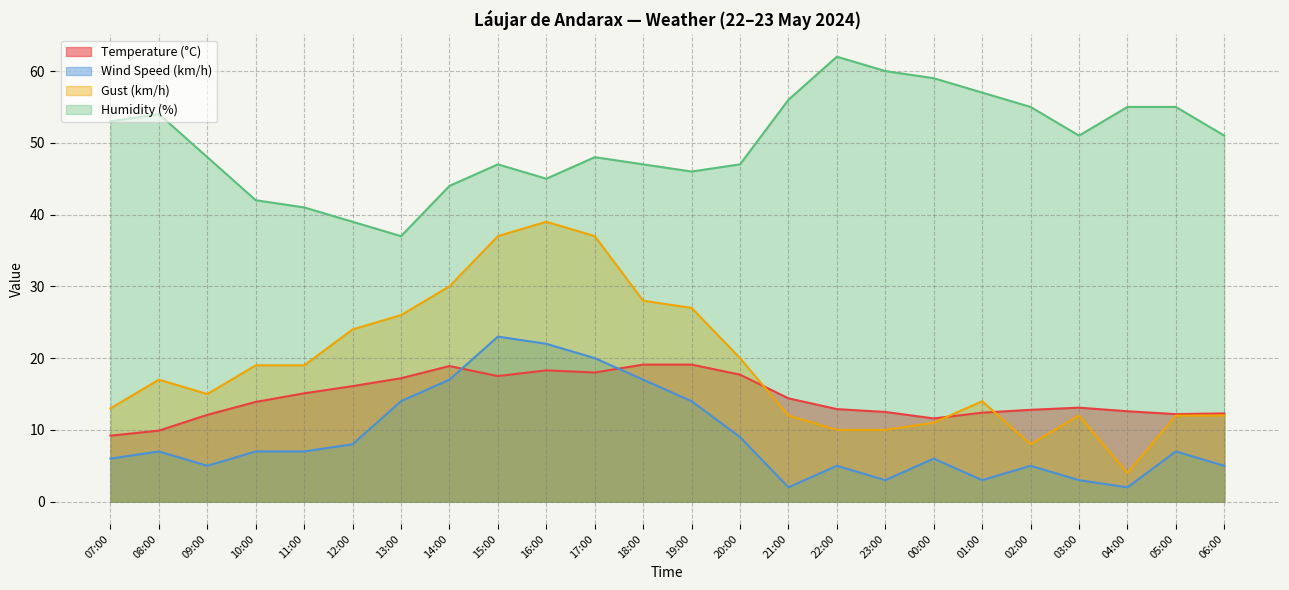

What is the difference between the Wind Speed (km/h) values at 11:00 and 22:00?

2.0